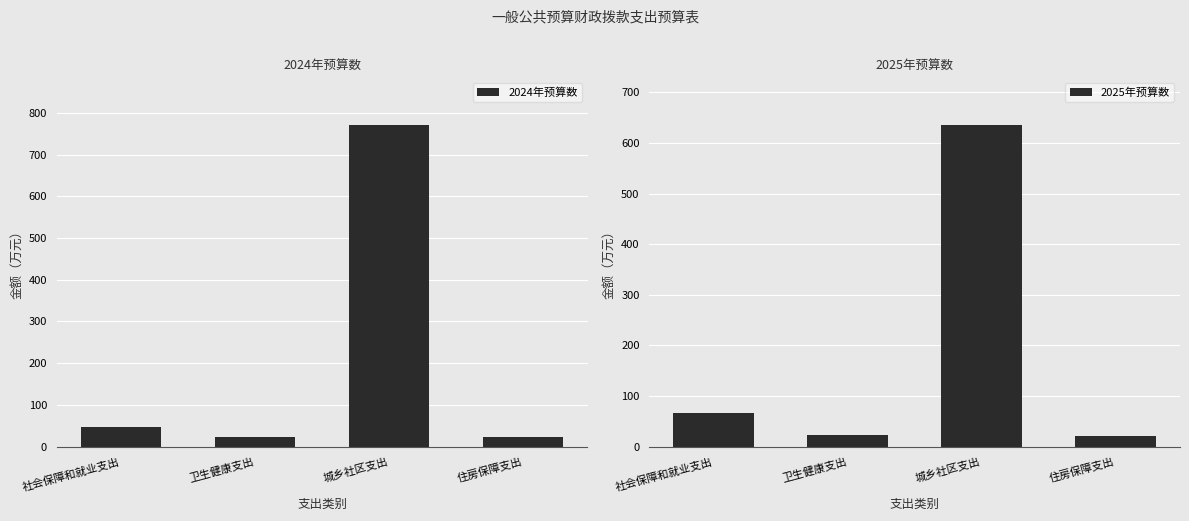

Which series has the largest range (max minus min)?

2024年预算数